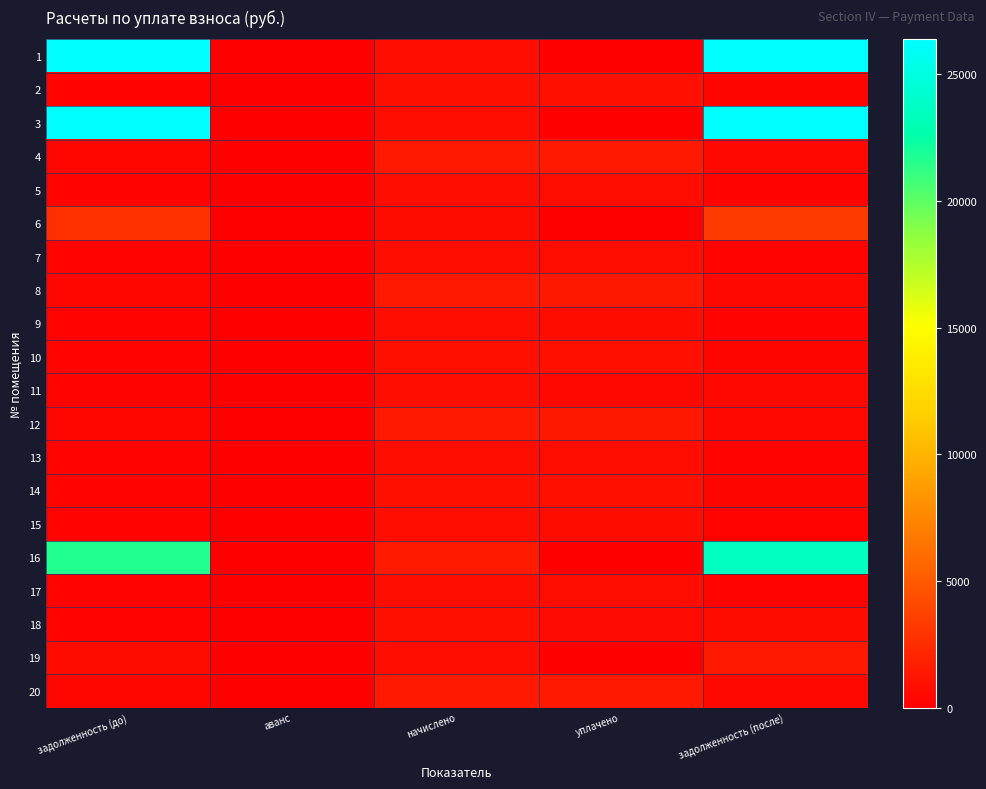

At which category is the sum across all series the highest?

задолженность (после)